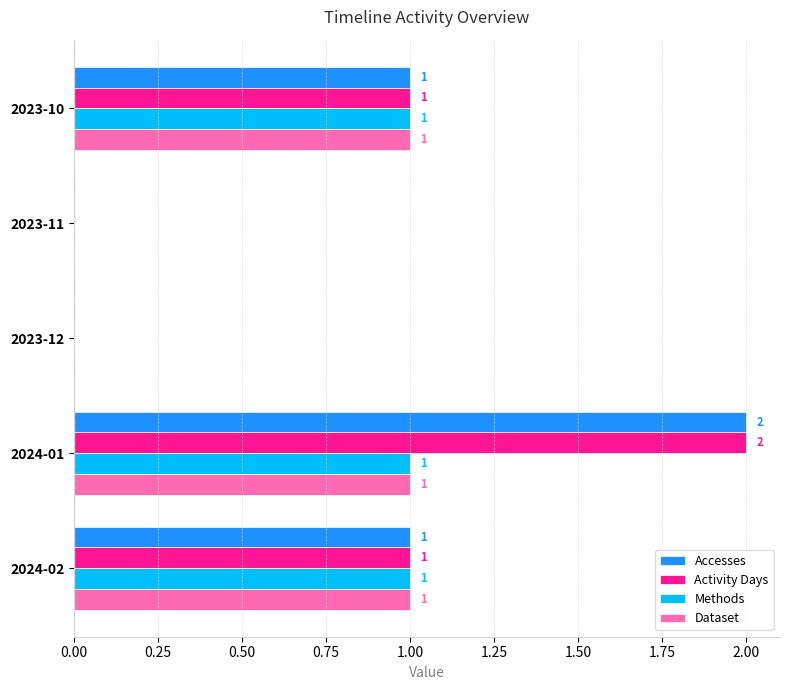

Is it true that Activity Days equals 1 at 2024-01?

False